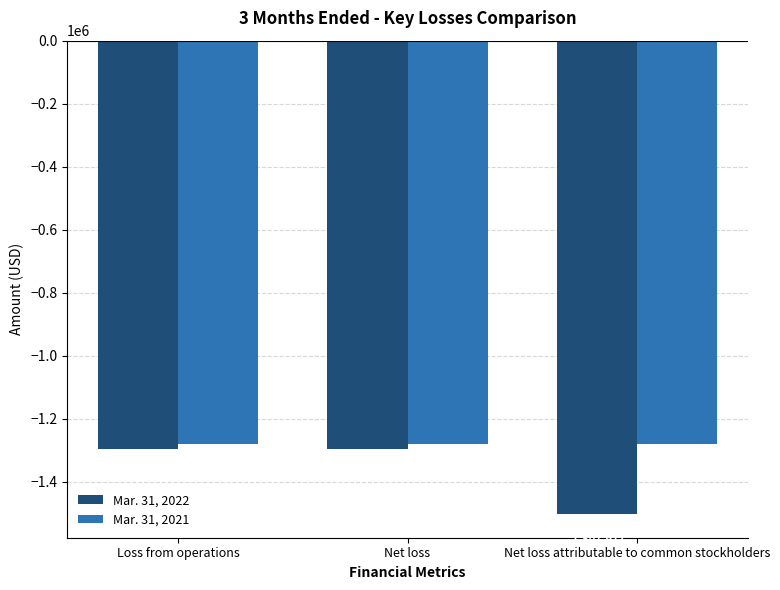

Which series has the largest range (max minus min)?

Mar. 31, 2022